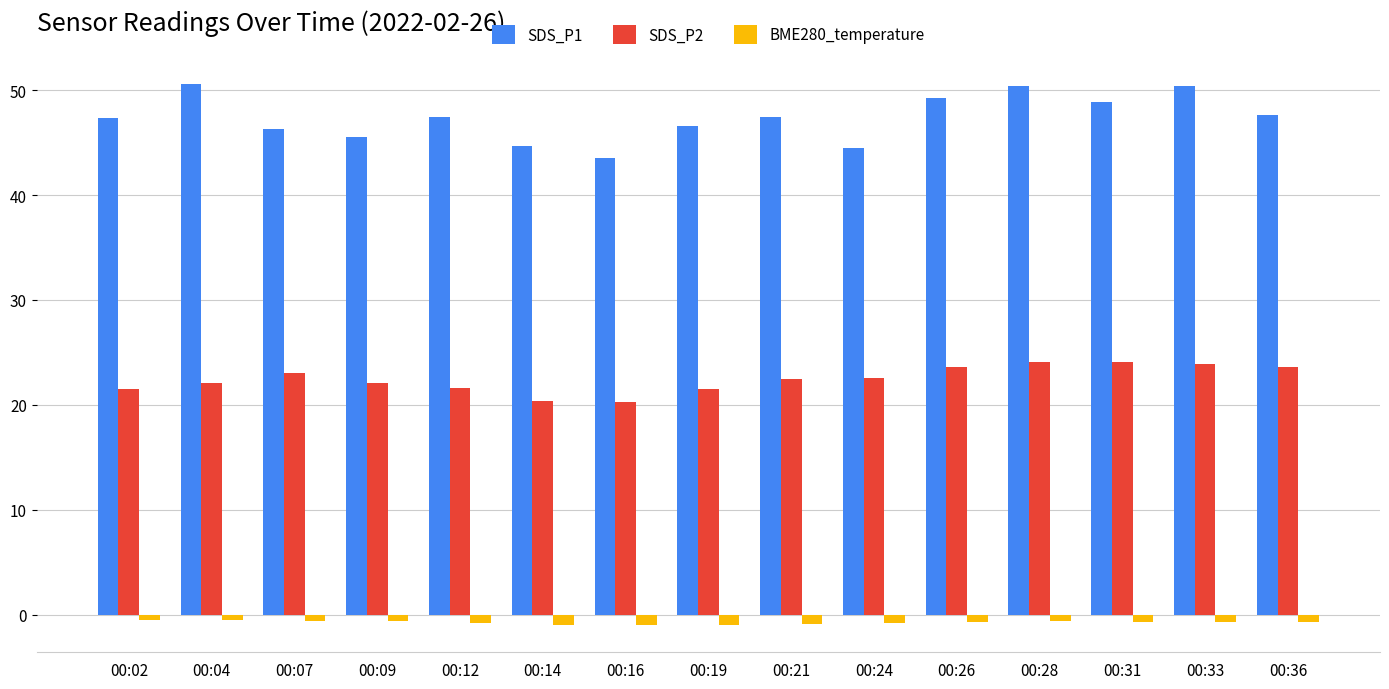

Rank the series by their average value, from highest to lowest.

SDS_P1, SDS_P2, BME280_temperature